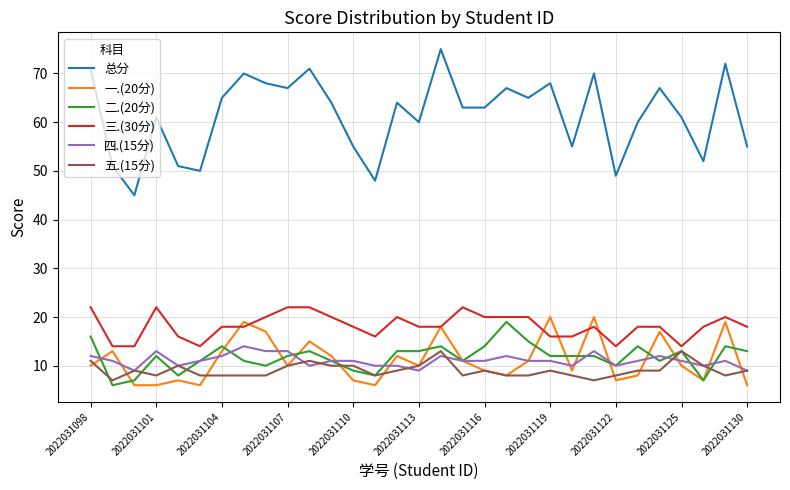

Which series has the largest total across all categories?

总分